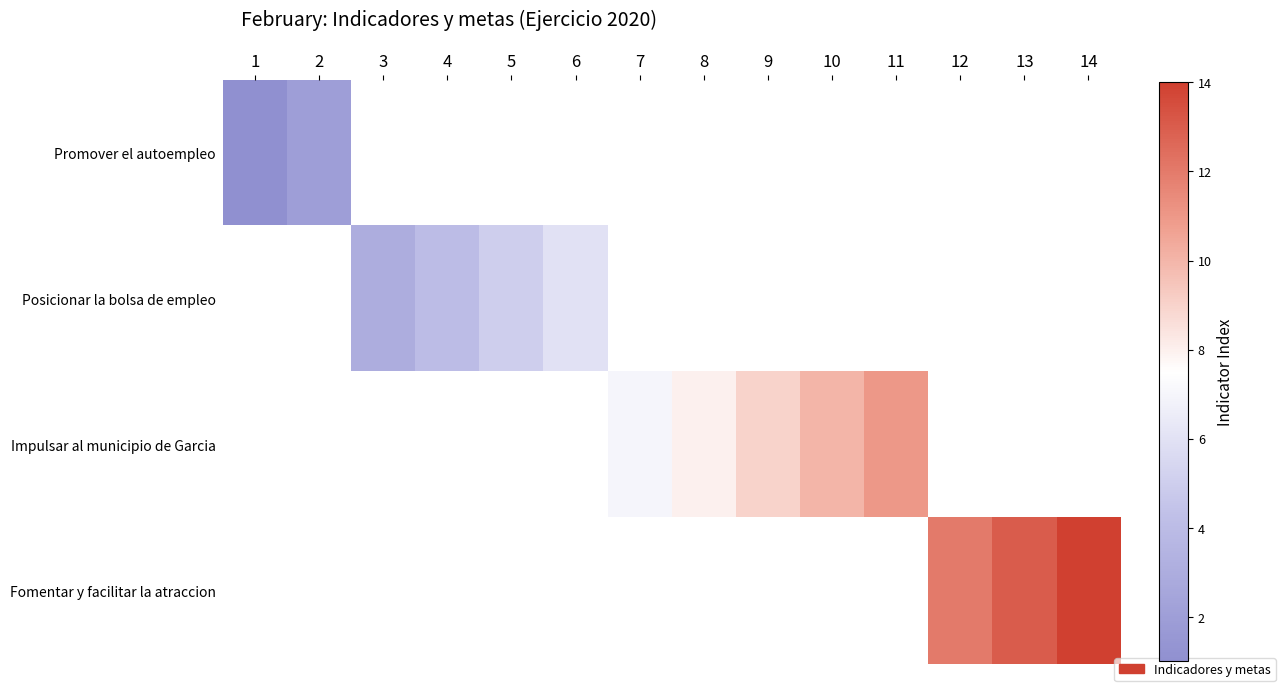

At how many categories does at least one series exceed 5?

9